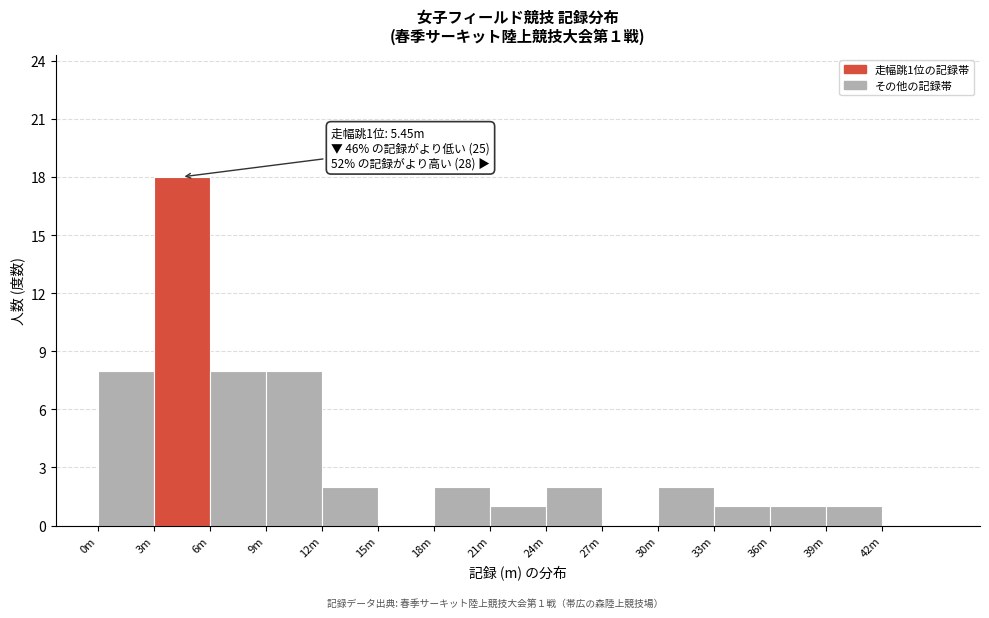

Reading right to left, what are all the values shown in this chart?

42m=0	39m=1	36m=1	33m=1	30m=2	27m=0	24m=2	21m=1	18m=2	15m=0	12m=2	9m=8	6m=8	3m=18	0m=8